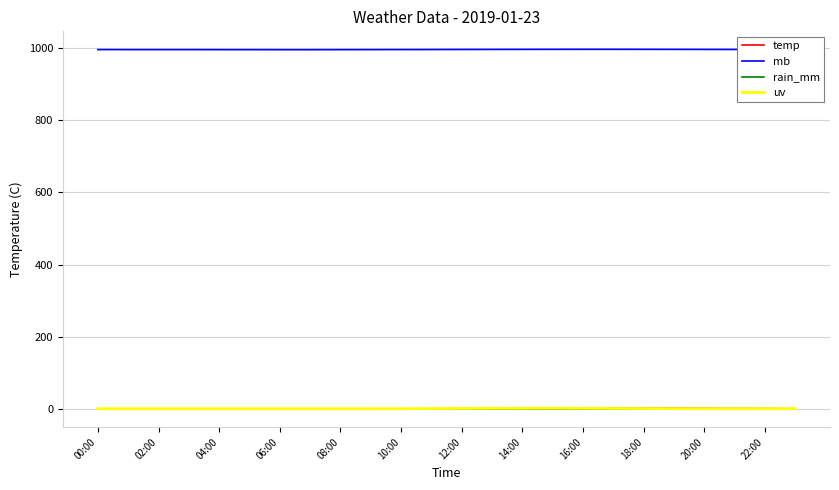

Which series has the widest spread of values?

temp